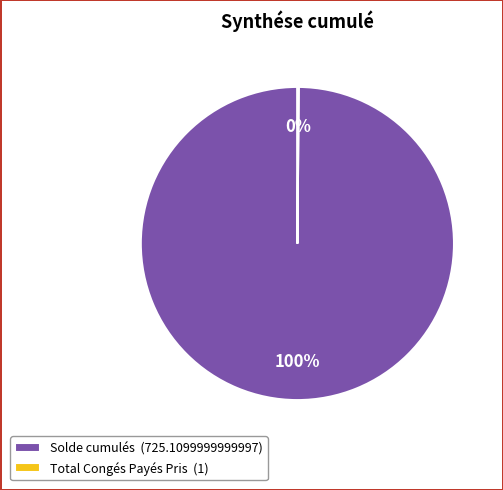

To the nearest percent, what is the difference between the largest and smallest slice percentages?

100%